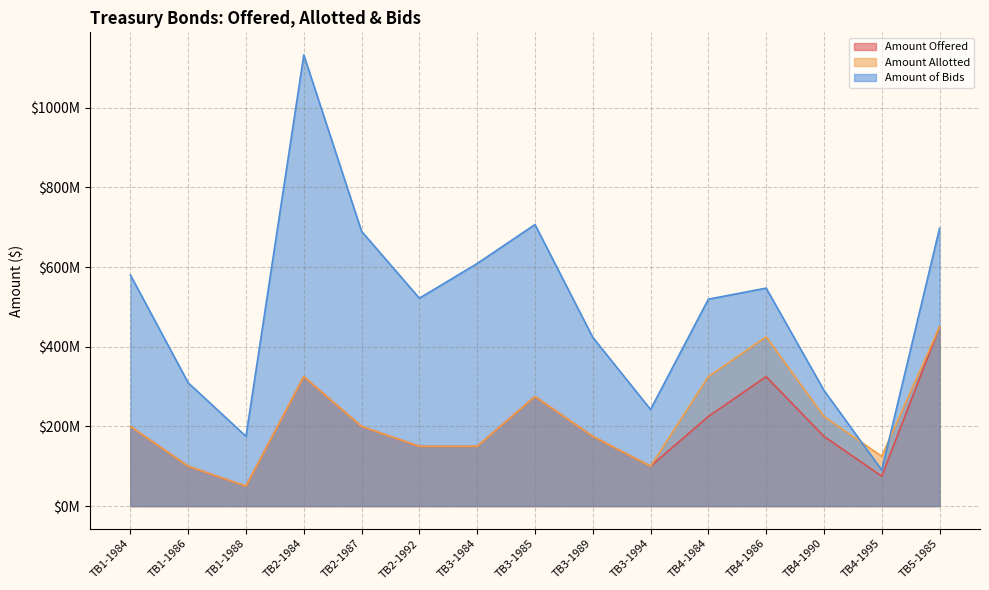

Which series has the widest spread of values?

Amount of Bids